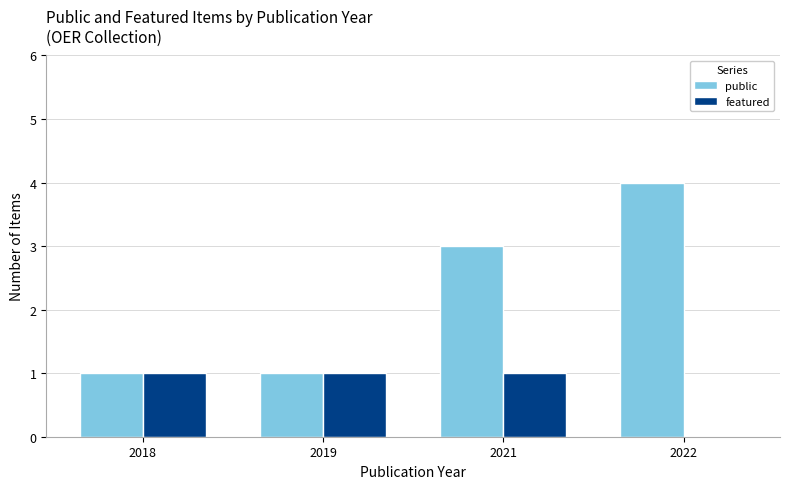

The public series shows 4 at 2022. True or false?

True